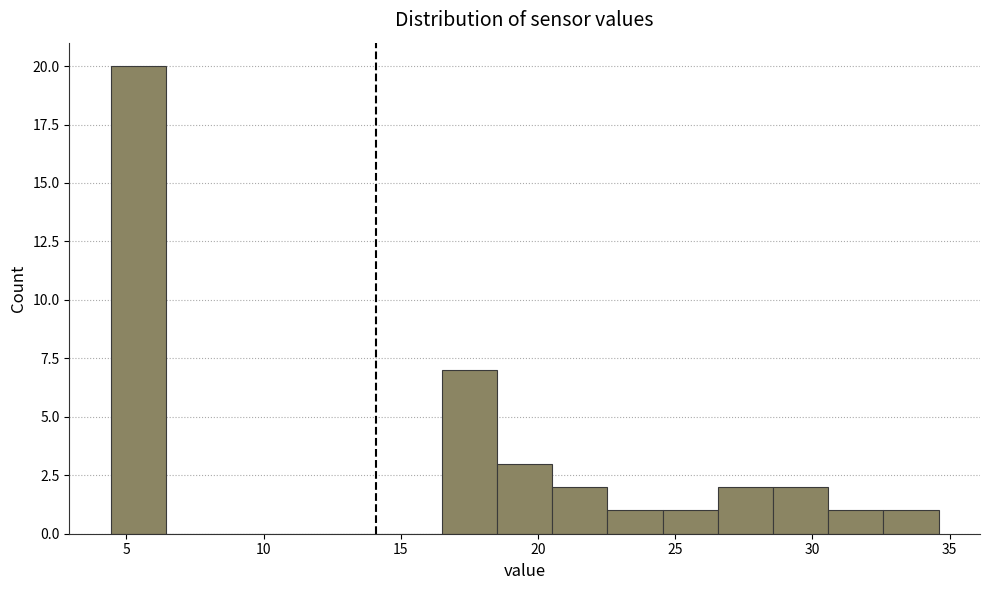

What is the height of the bar covering 28.5 to 30.5 on the x-axis? Neither the bar edges nor the heights are printed on the chart, so give them approximately, as read against the axes.

2